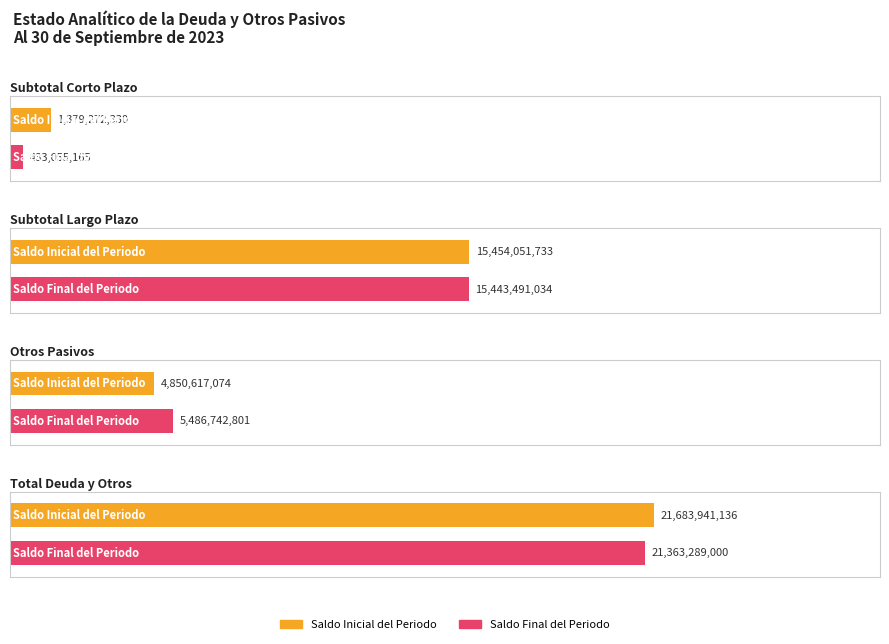

At which category does the chart reach its minimum across all series?

Subtotal Corto Plazo